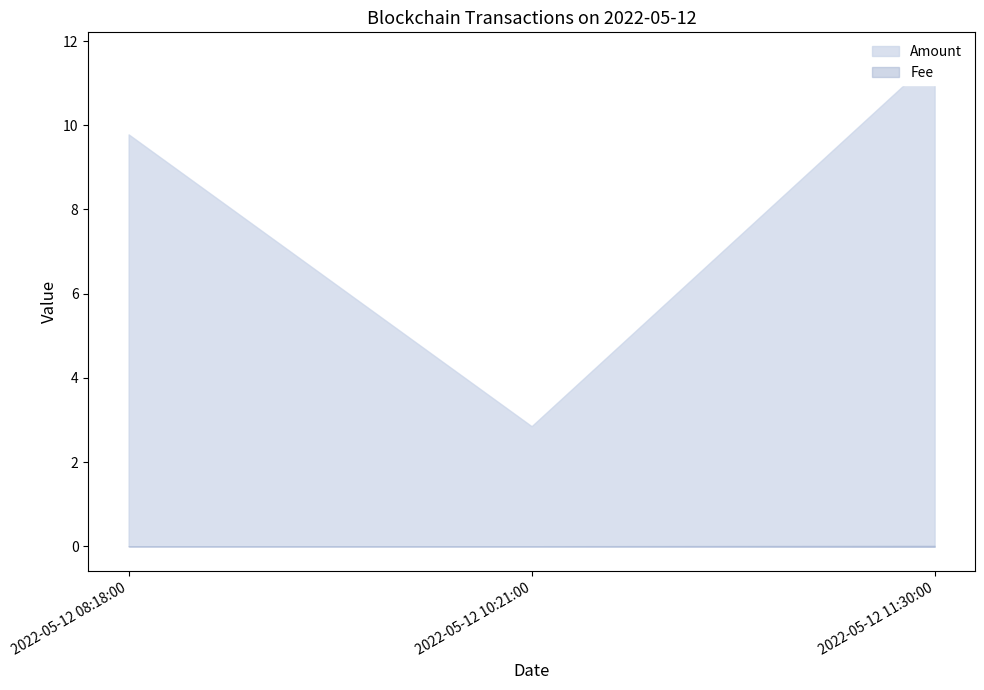

Which series has the largest total across all categories?

Amount